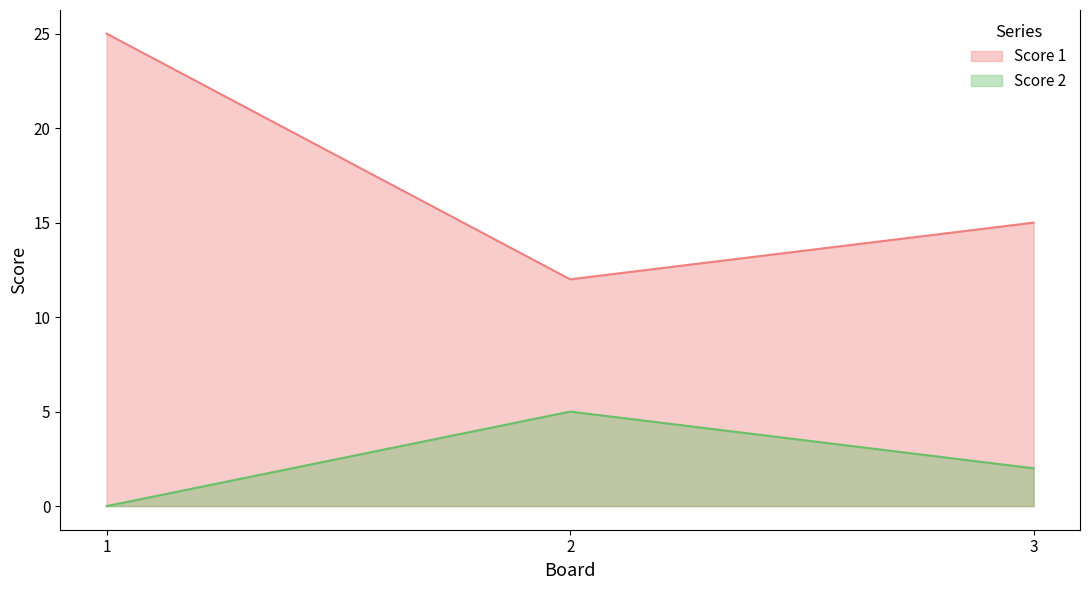

How many distinct data groups are displayed?

2